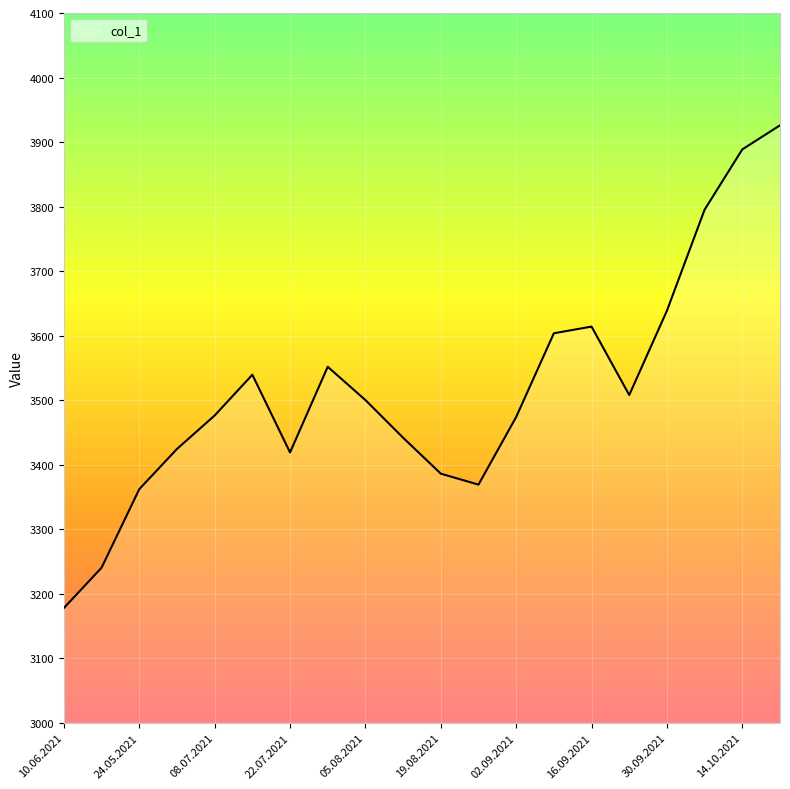

What is the difference between the maximum and minimum values?

748.0